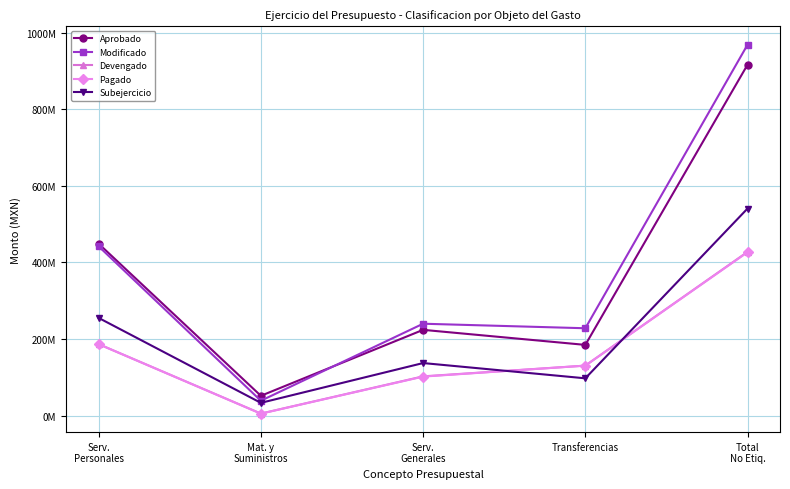

Does the chart have visible grid lines?

Yes